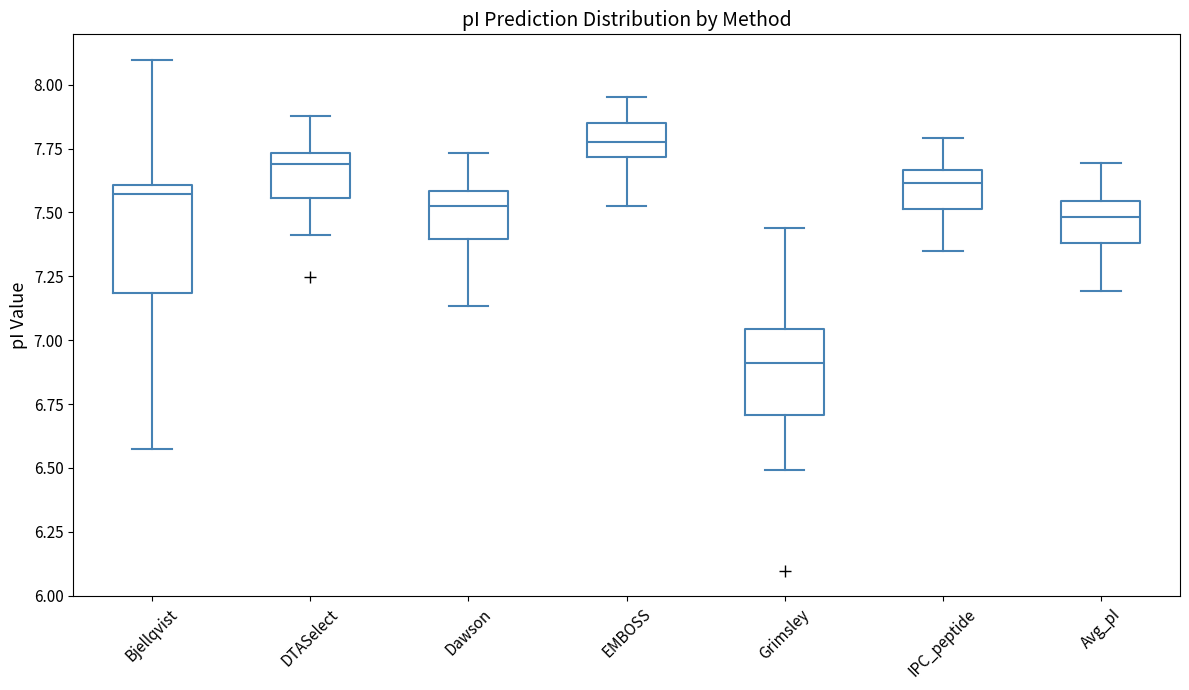

Reading left to right, read every box against the y-axis: the position of its median line, the range the box covers, and the ends of its whiskers. The values are not printed on the chart, so give them approximately, as read against the axis.

Bjellqvist: median 7.55, box 7.20 to 7.60, whiskers 6.60 to 8.10
DTASelect: median 7.70, box 7.55 to 7.75, whiskers 7.40 to 7.90
Dawson: median 7.55, box 7.40 to 7.60, whiskers 7.15 to 7.75
EMBOSS: median 7.80, box 7.70 to 7.85, whiskers 7.55 to 7.95
Grimsley: median 6.90, box 6.70 to 7.05, whiskers 6.50 to 7.45
IPC_peptide: median 7.60, box 7.50 to 7.65, whiskers 7.35 to 7.80
Avg_pI: median 7.50, box 7.40 to 7.55, whiskers 7.20 to 7.70